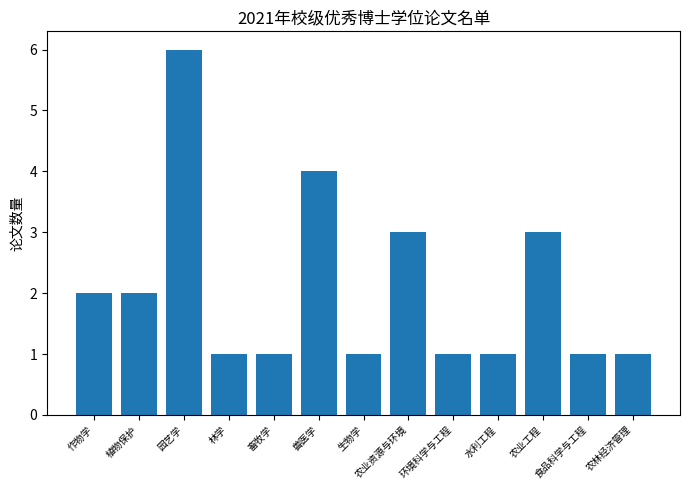

What is the label of the 8th bar from the right?

兽医学